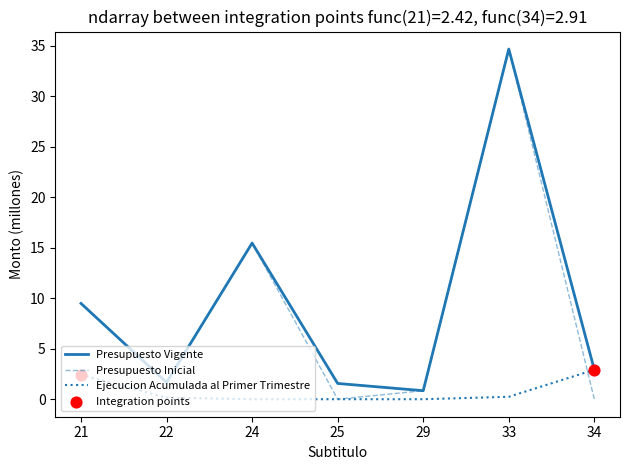

Is the value of Presupuesto Inicial at 21 greater than the value of Presupuesto Vigente at 34?

Yes